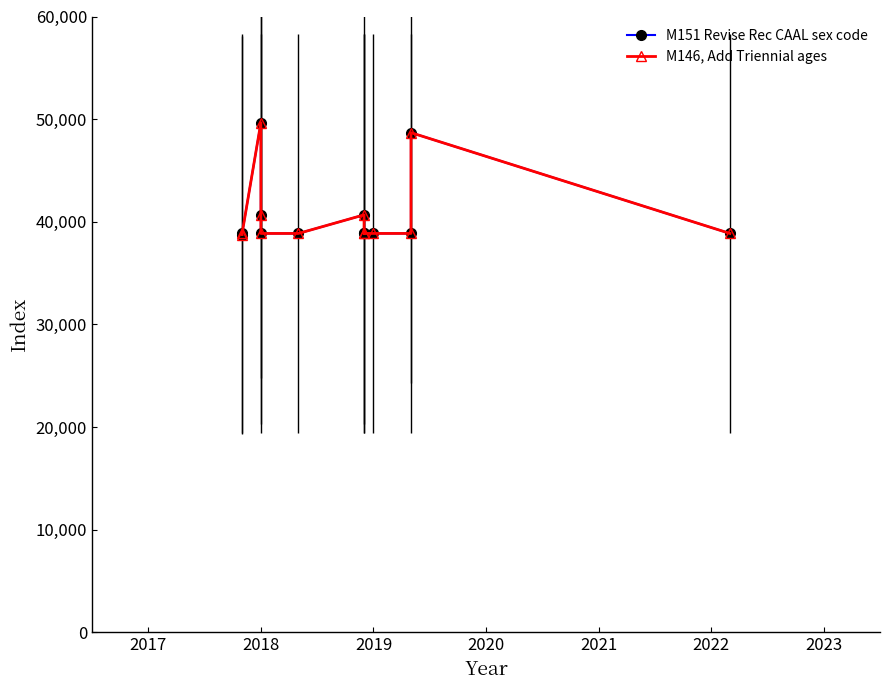

Is this an area chart (filled region under the line)?

No